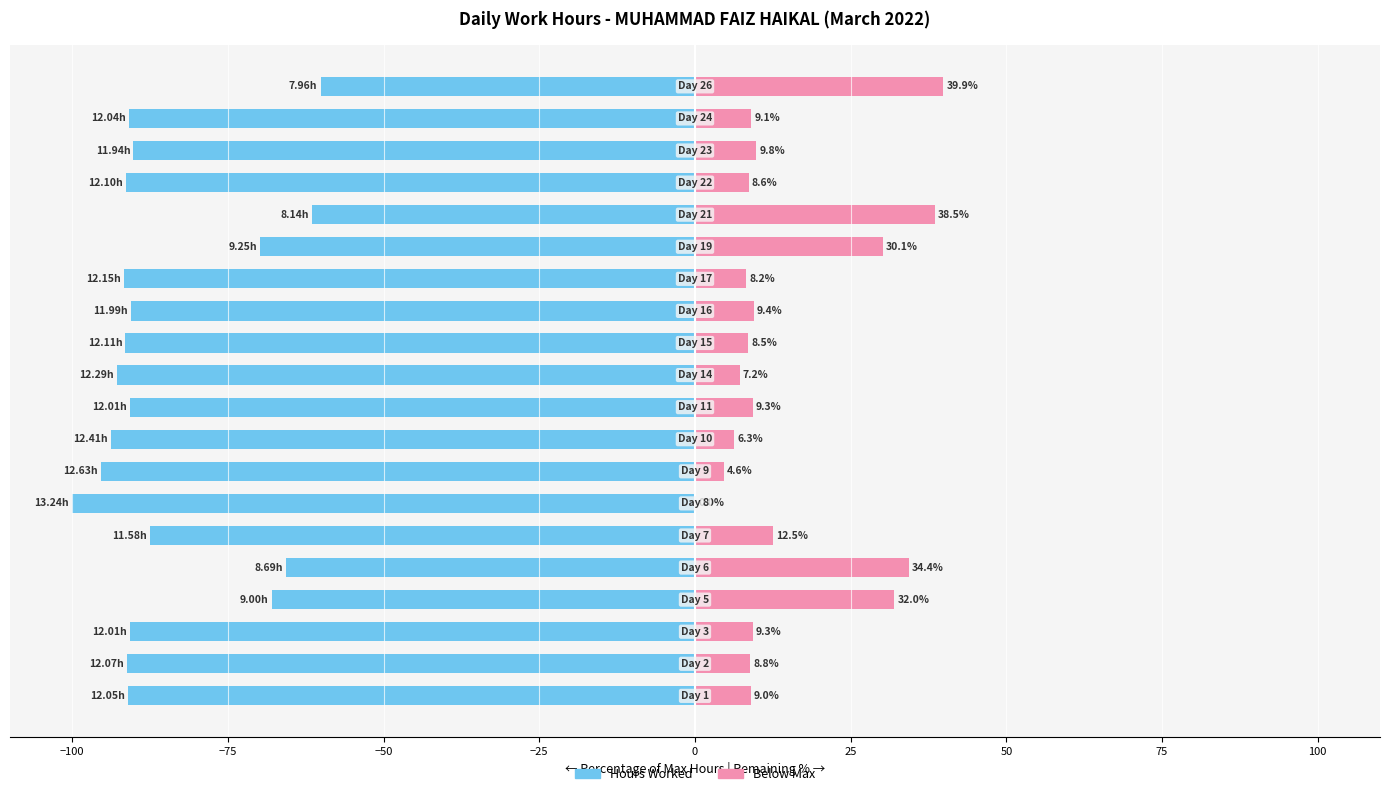

How many groups of bars are there?

20